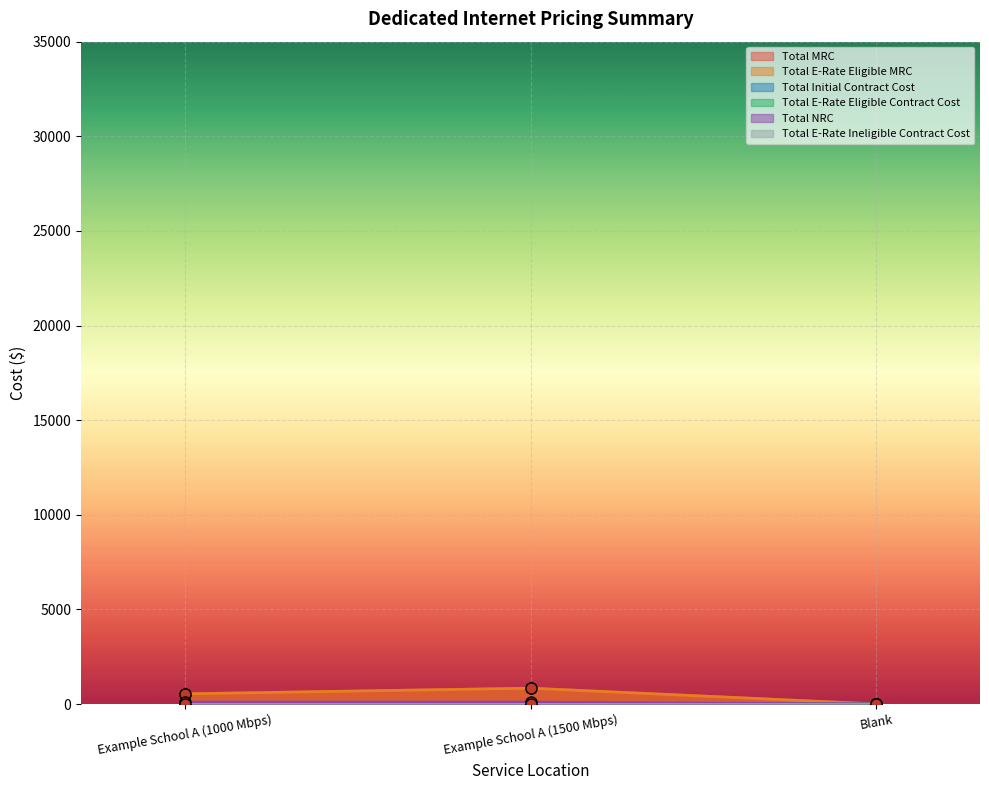

The Total E-Rate Eligible Contract Cost series shows 32.8 at Example School A (1000 Mbps). True or false?

False